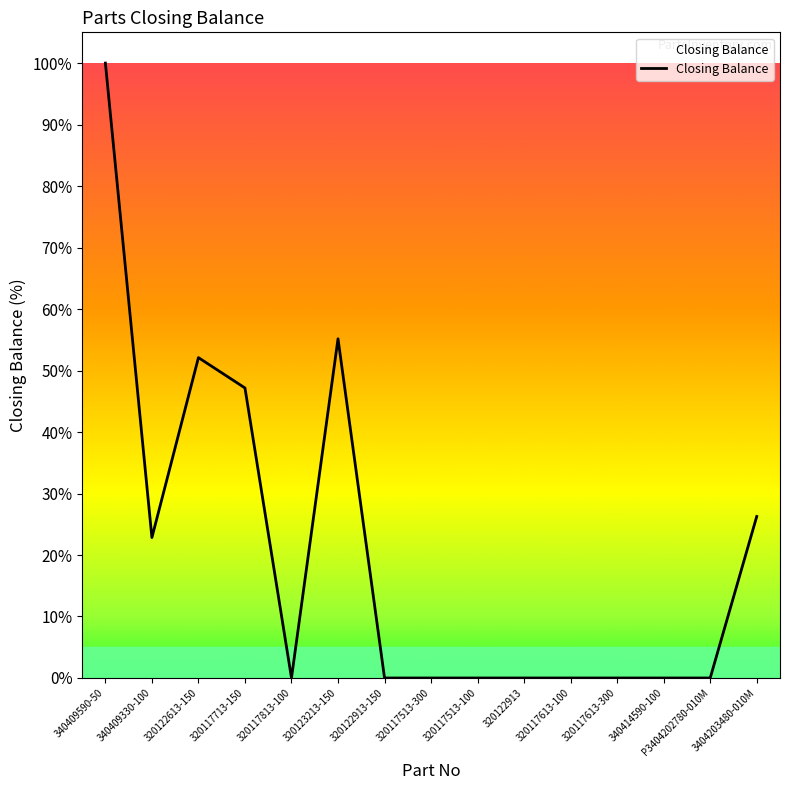

What is the change in value from 320122613-150 to 320122913?

-52.1